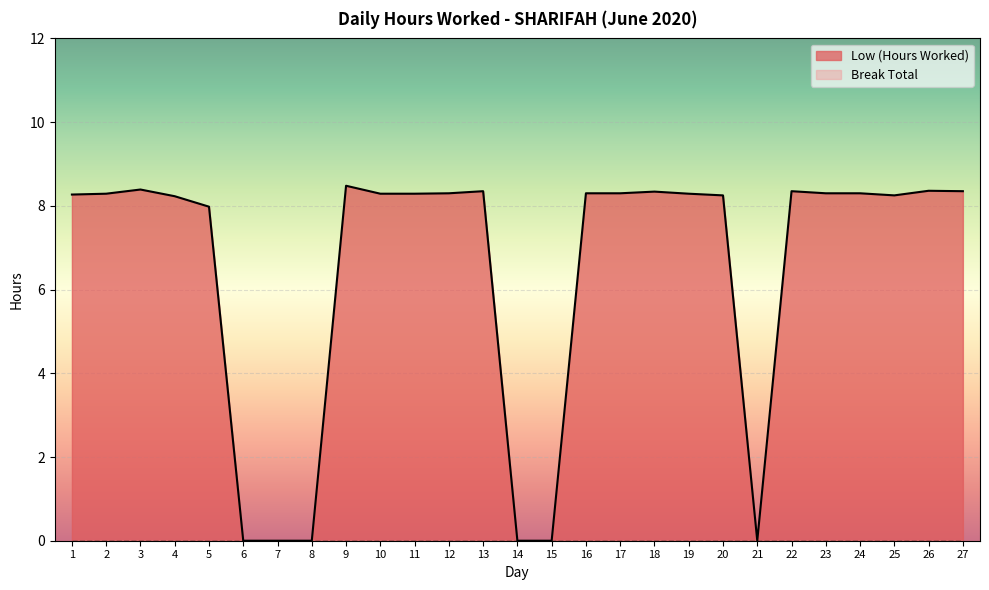

What is the difference between the values at 6 and 1?

8.3